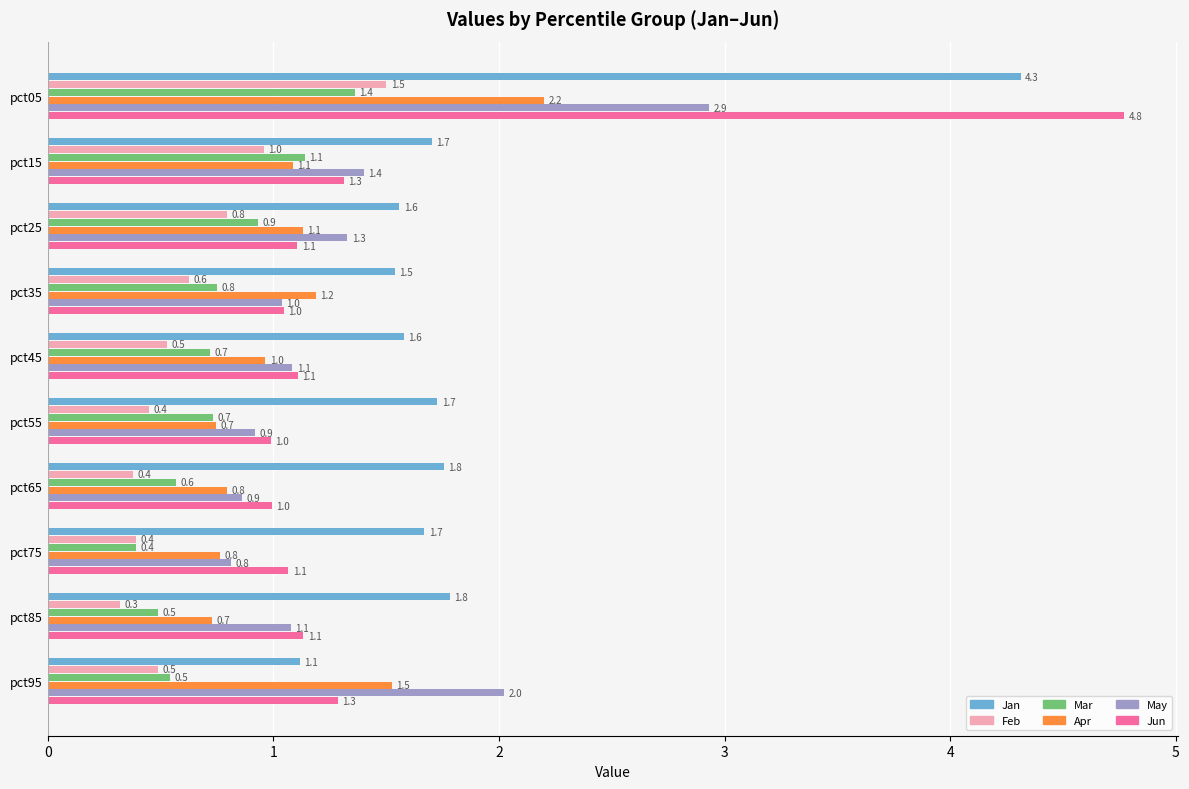

How many data points does each series have?

10